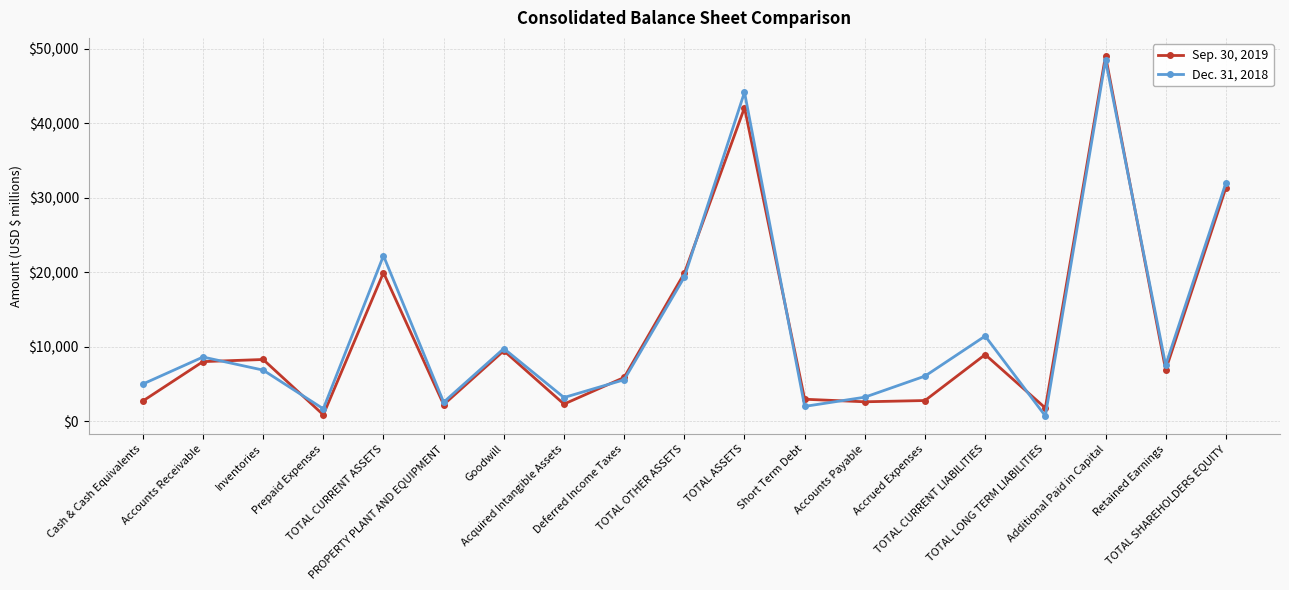

What are all the series names shown in the legend?

Sep. 30, 2019, Dec. 31, 2018